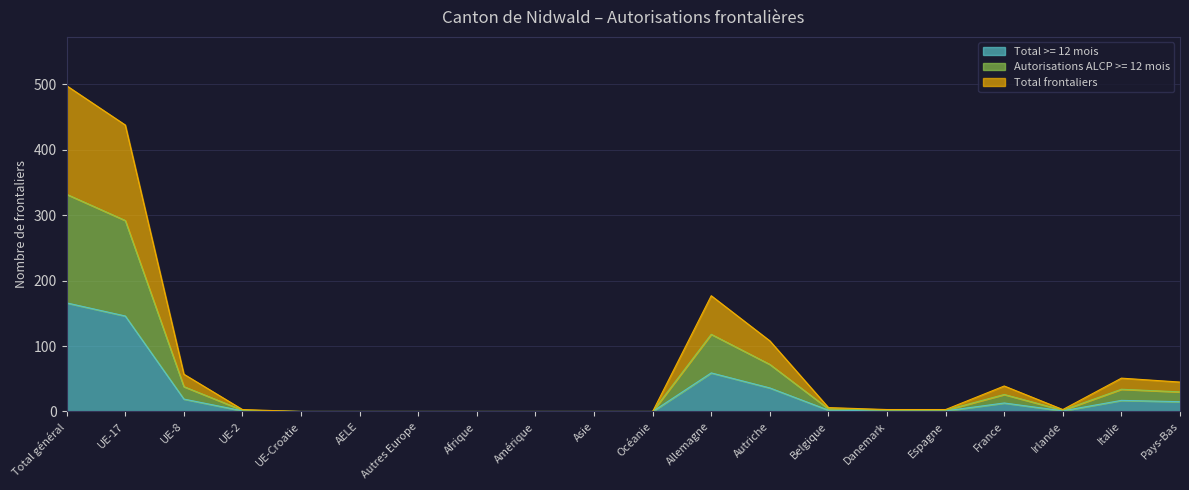

What is the maximum value for Total >= 12 mois?

166